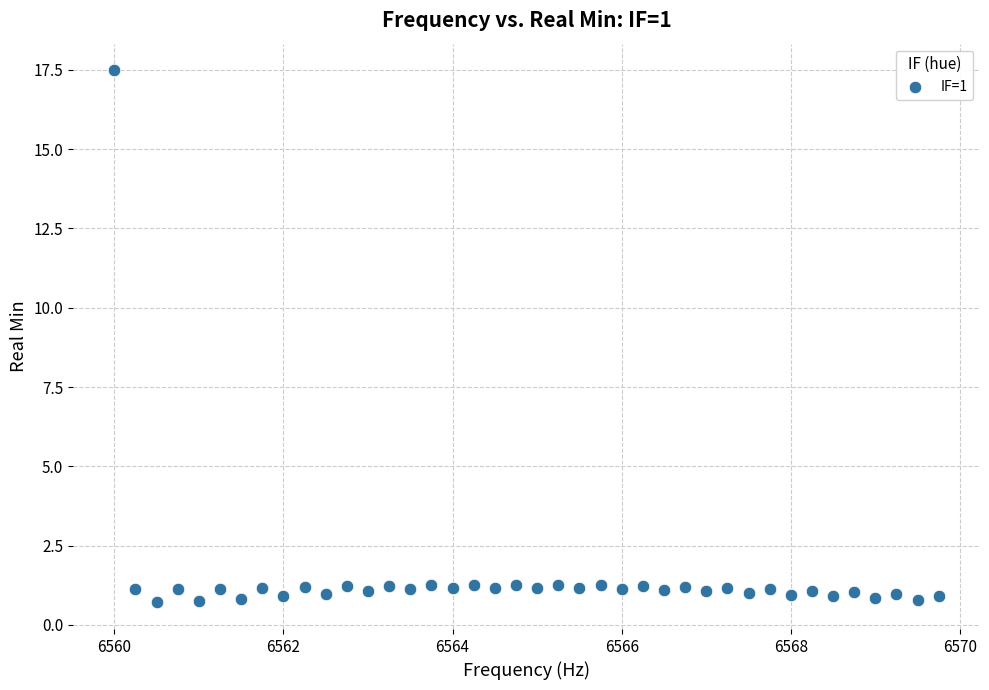

What is the range of X values (max minus min)?

9.8